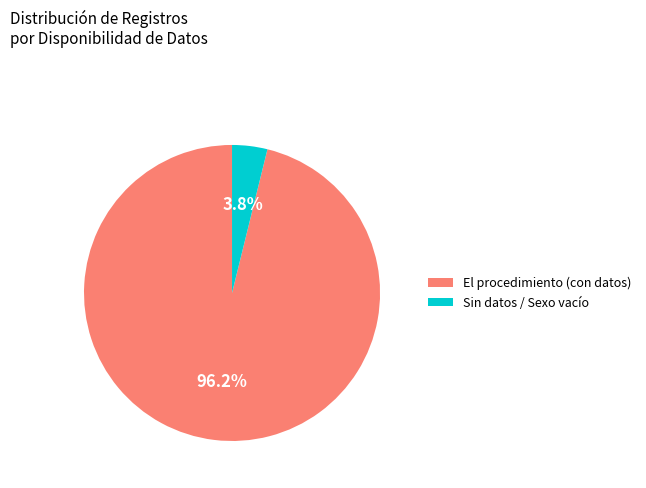

What percentage do El procedimiento (con datos) and Sin datos / Sexo vacío together represent?

100.0%